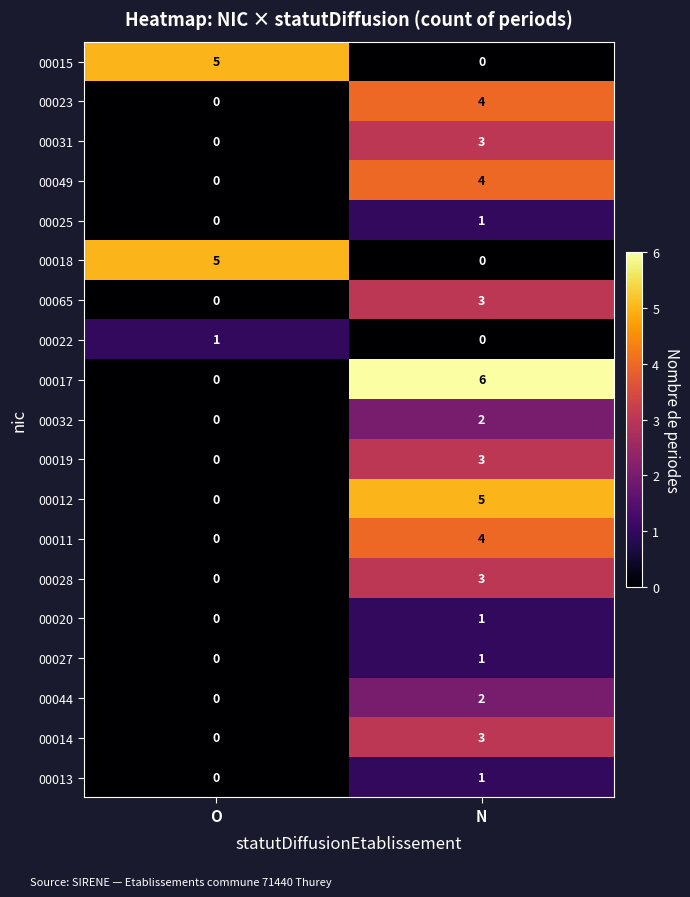

At which label is 00018 closest to 2?

N